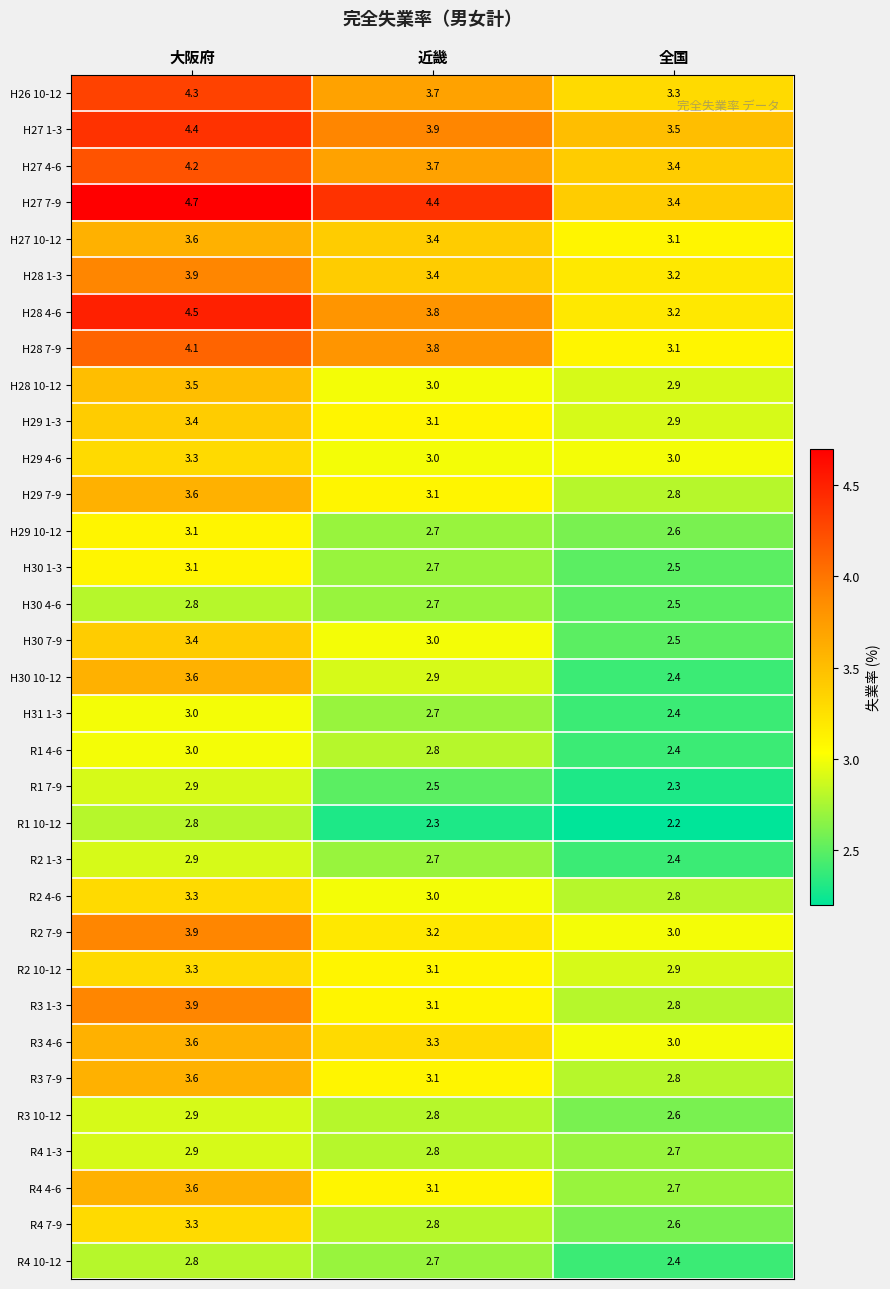

What is the spread (max minus min) of values at 全国?

1.3